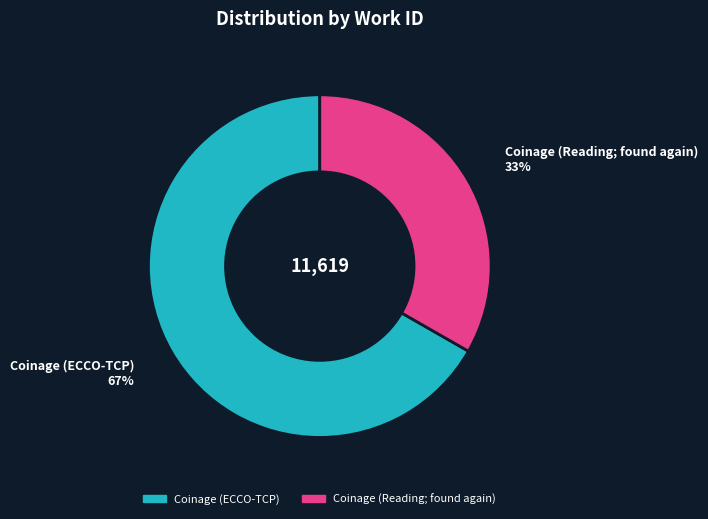

True or false: Coinage (ECCO-TCP) accounts for 67% of the total.

True